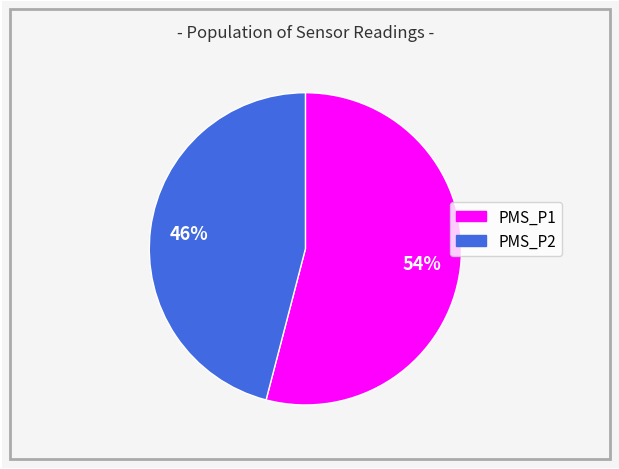

Between PMS_P2 and PMS_P1, which is larger?

PMS_P1